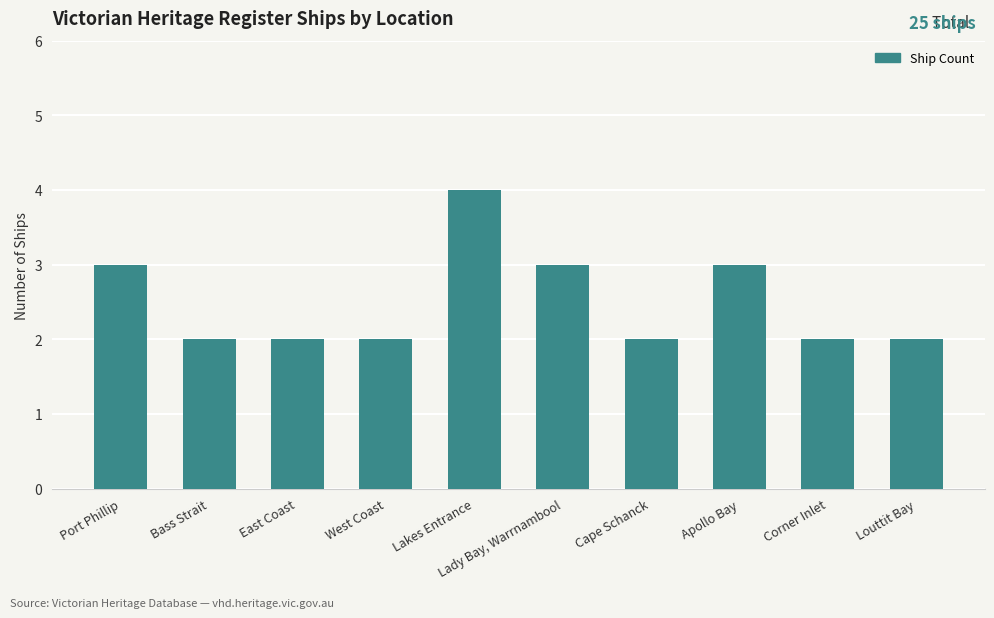

What is the maximum value shown in the chart?

4